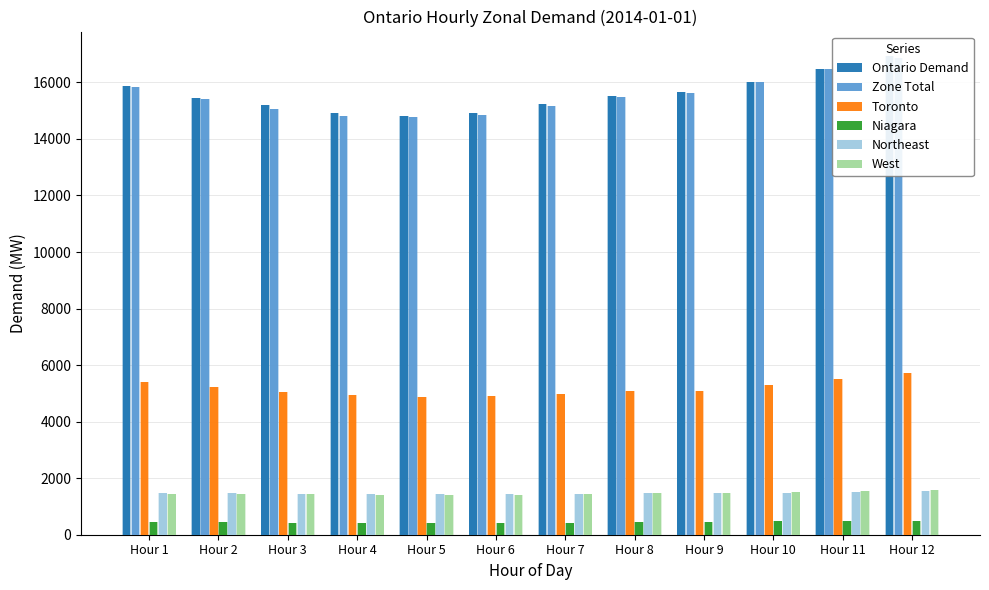

What are all the series names shown in the legend?

Ontario Demand, Zone Total, Toronto, Niagara, Northeast, West